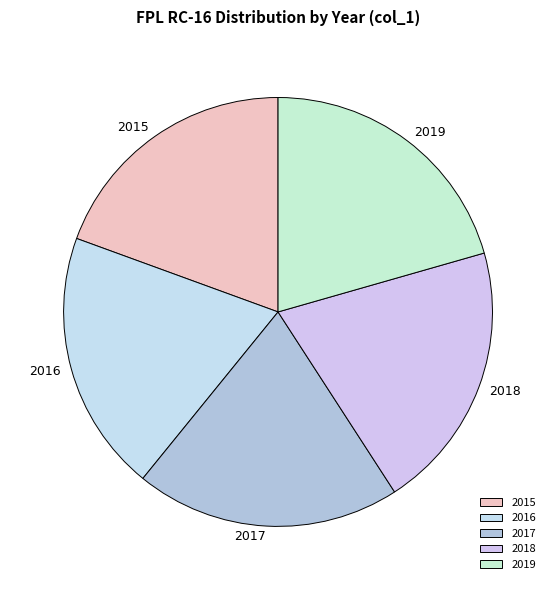

Between 2015 and 2019, which is larger?

2019